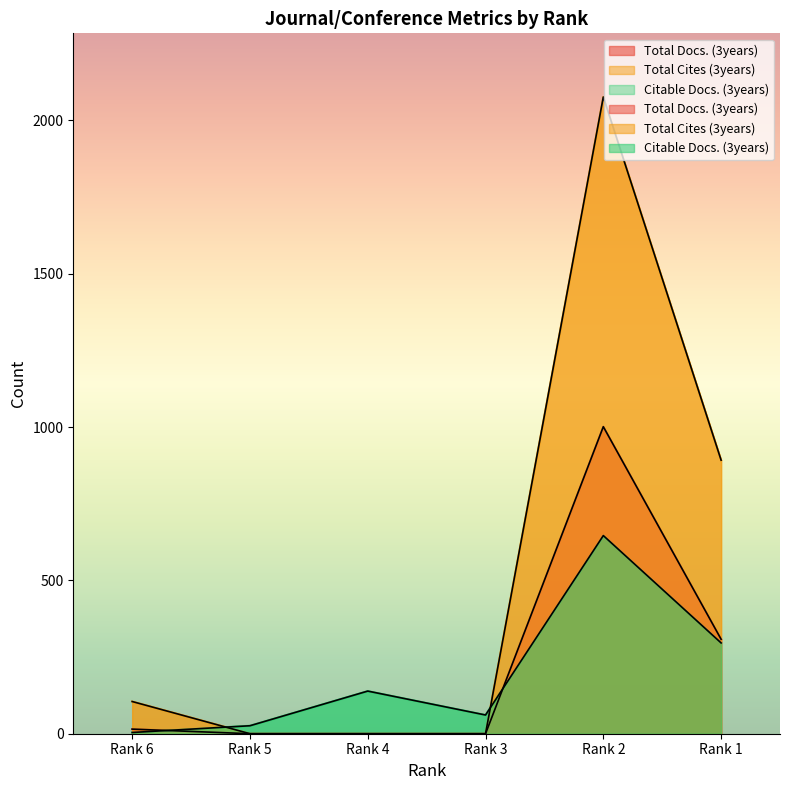

Where is Total Docs. (3years) nearest to the value 500?

Rank 1